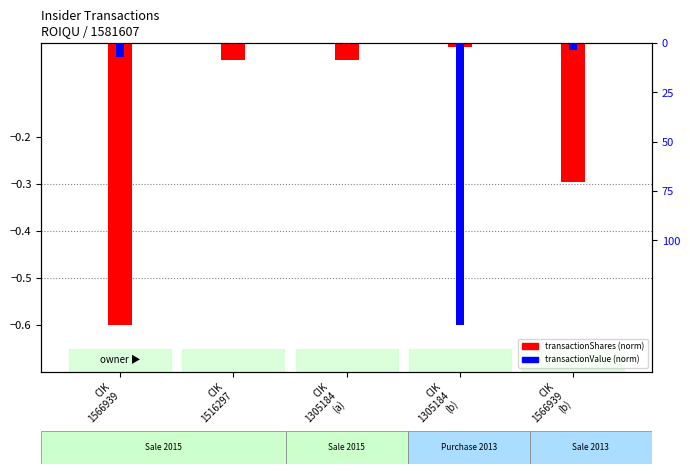

What is the label of the 4th bar from the right?

CIK
1516297